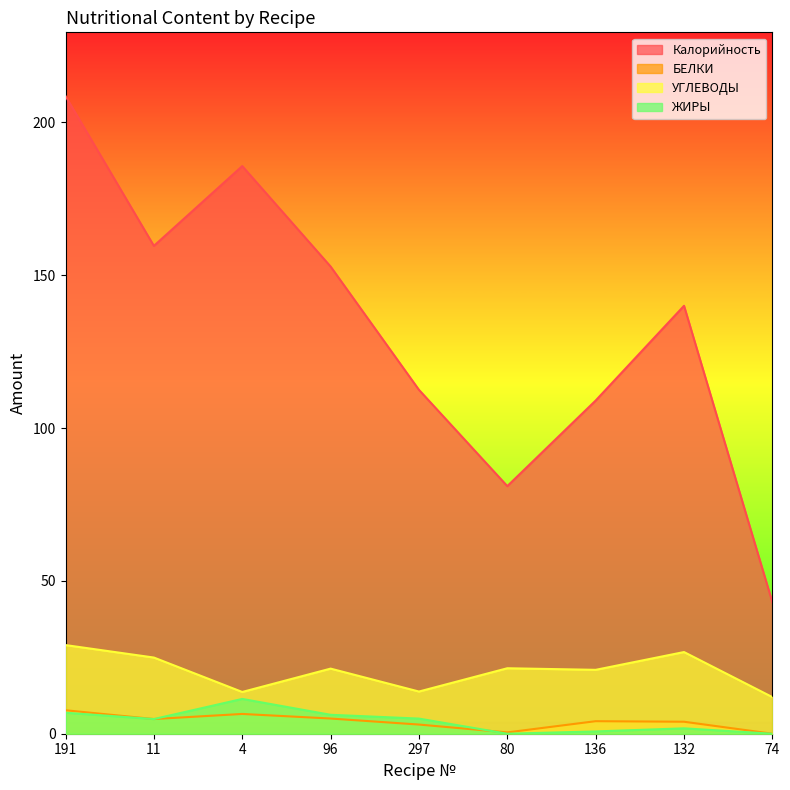

What position from the right is 11?

8